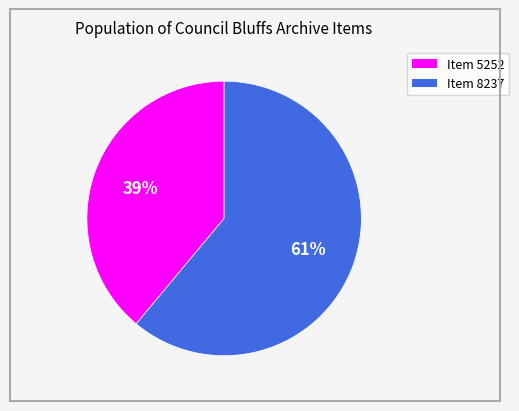

To the nearest percent, what percentage of the pie is Item 8237?

61%